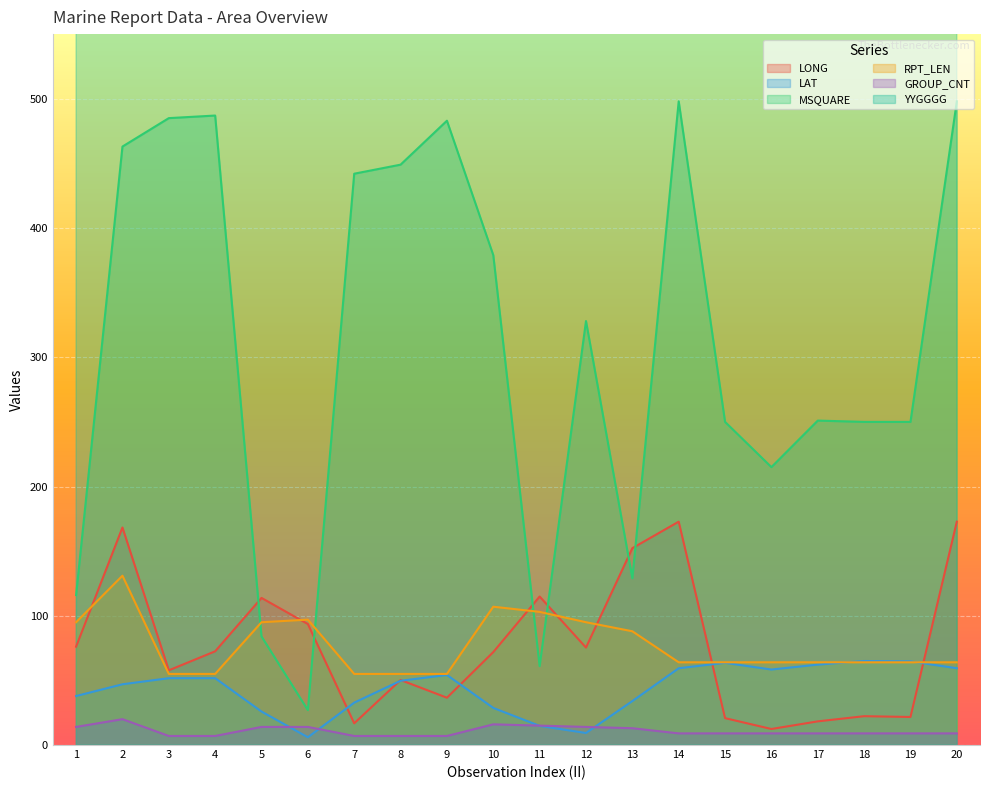

How many interior local valleys does the MSQUARE series have?

4